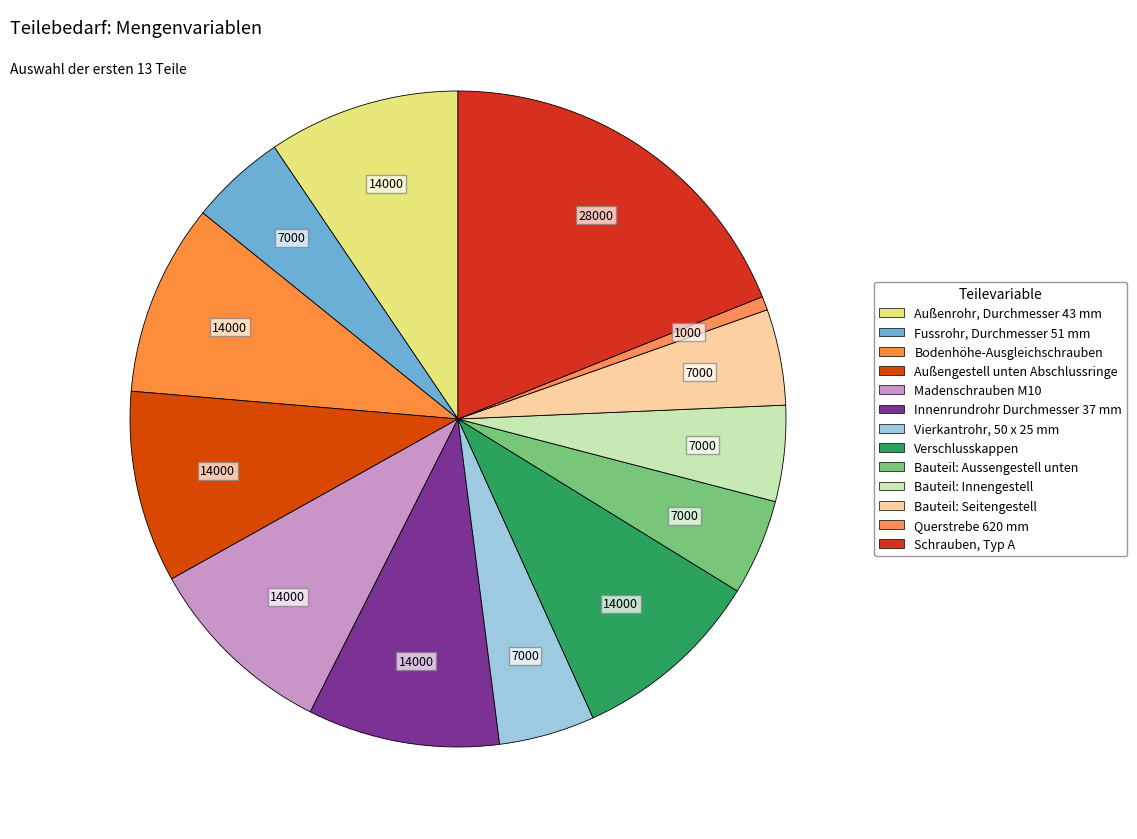

How many slices are in this pie chart?

13